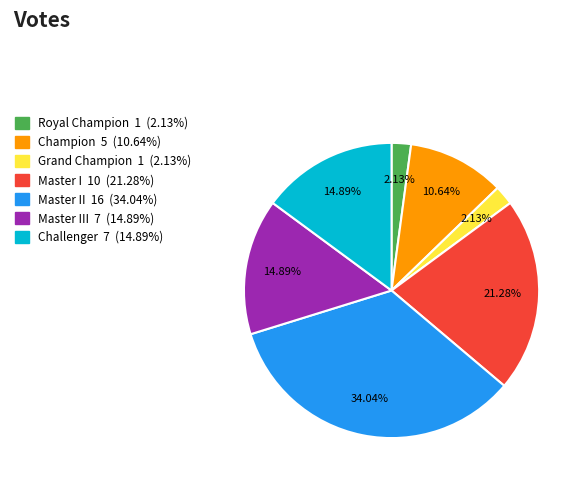

Does any single category account for the majority?

No